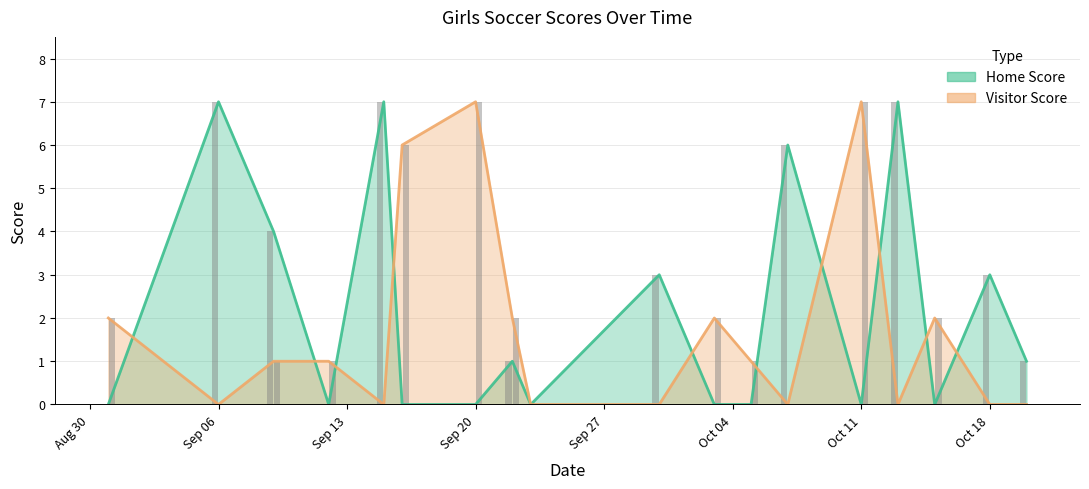

How many positive values does the Visitor Score series have?

10